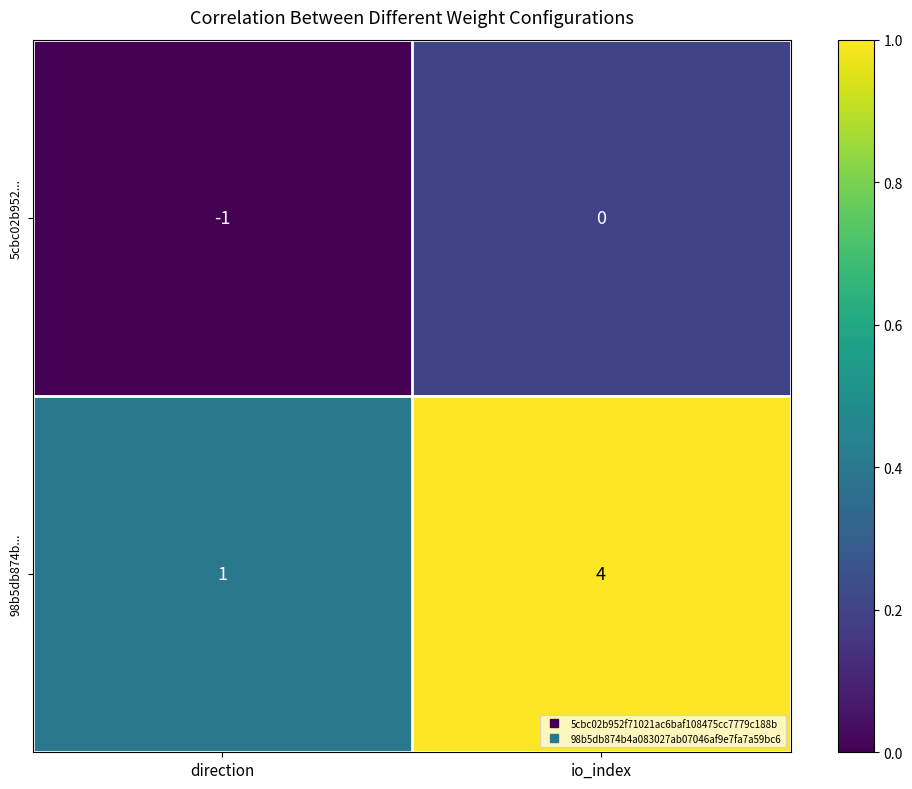

Is the value of 98b5db874b... at io_index greater than the value of 5cbc02b952... at direction?

Yes